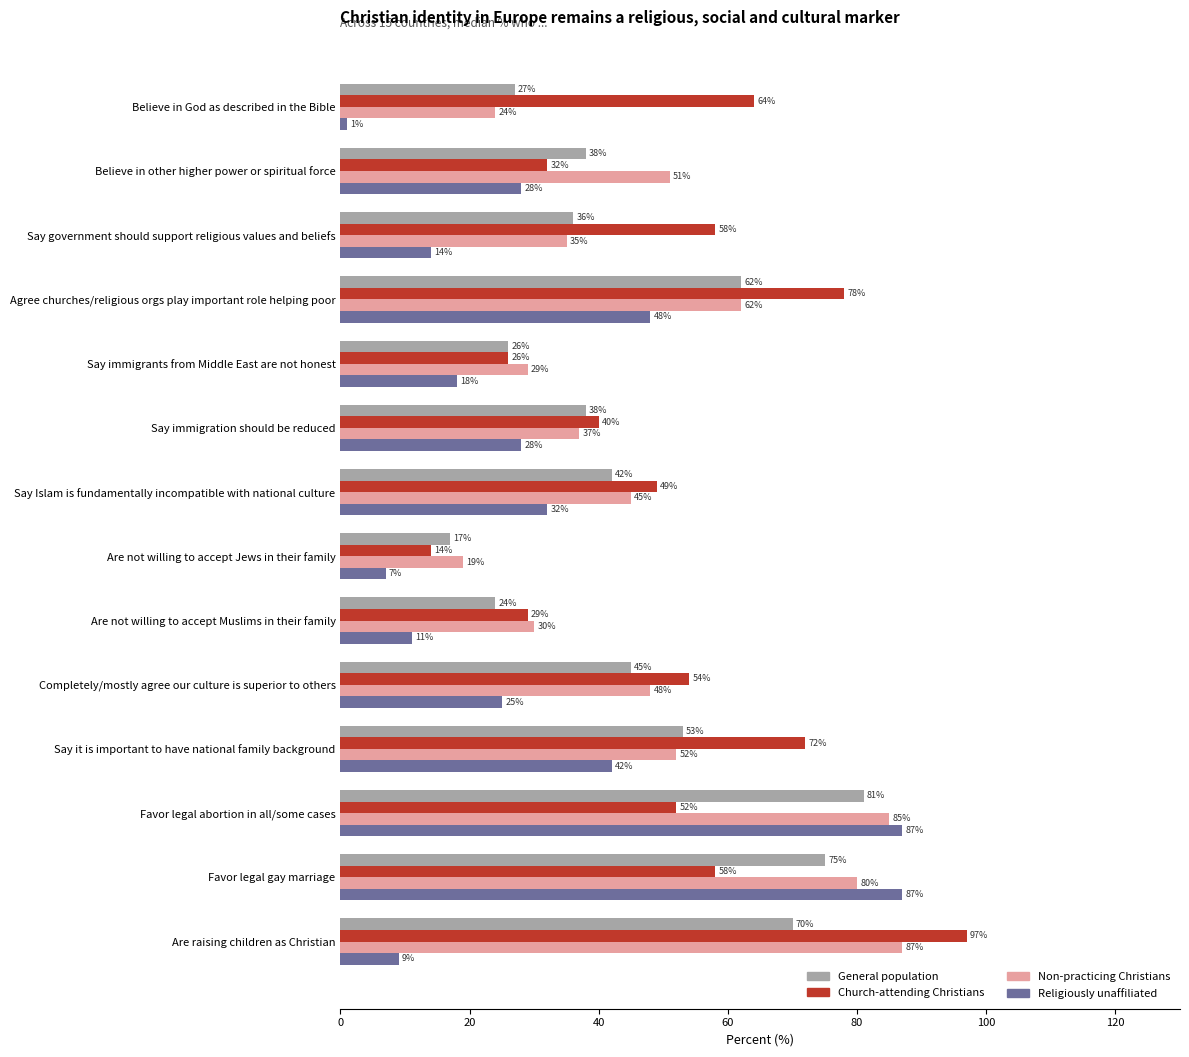

At which label does Church-attending Christians reach its minimum?

Are not willing to accept Jews in their family